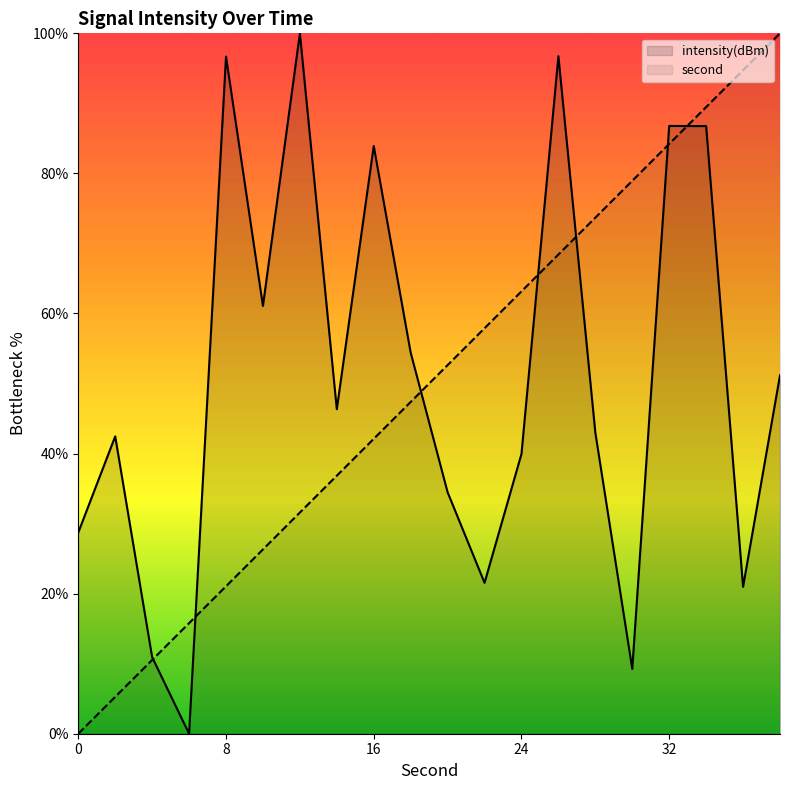

Is the value of second at 30 greater than the value of intensity at 6?

Yes